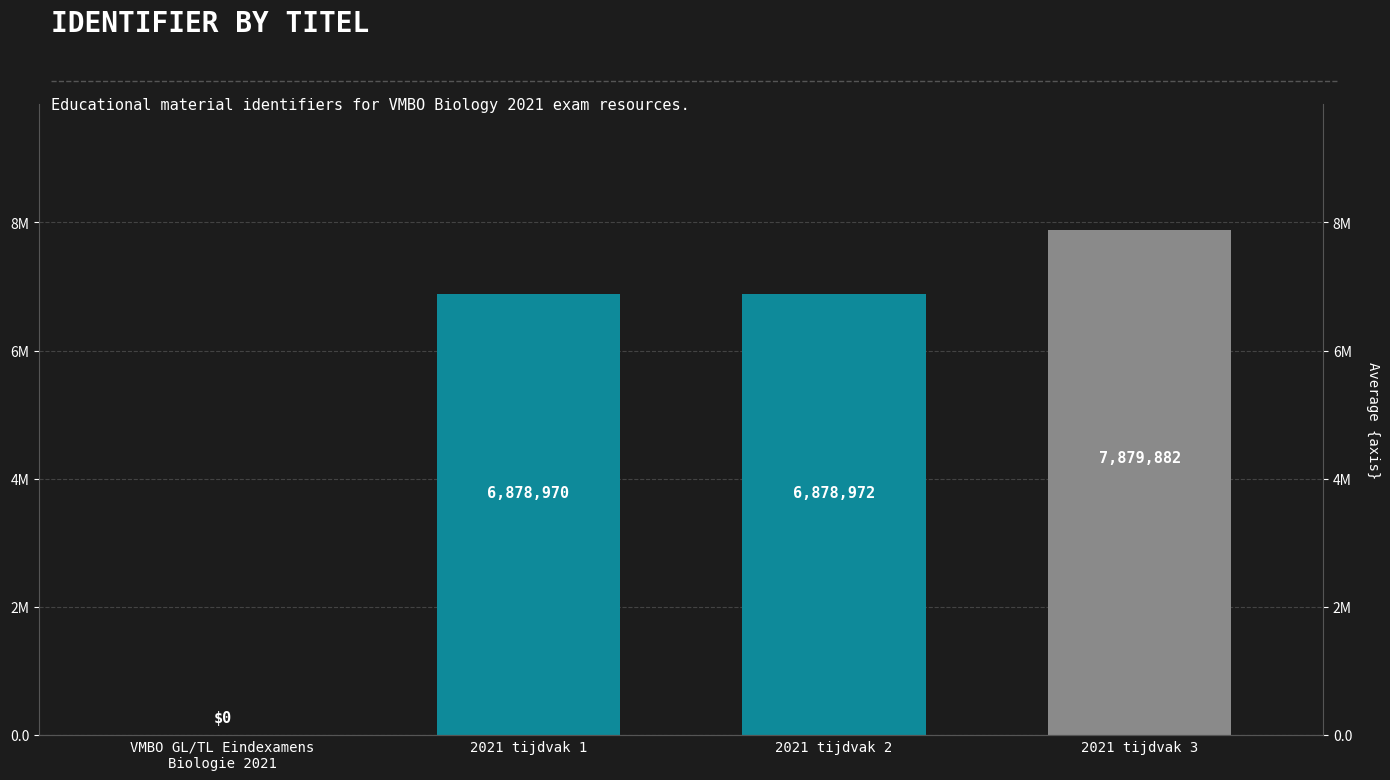

Which has a higher value, 2021 tijdvak 3 or 2021 tijdvak 1?

2021 tijdvak 3